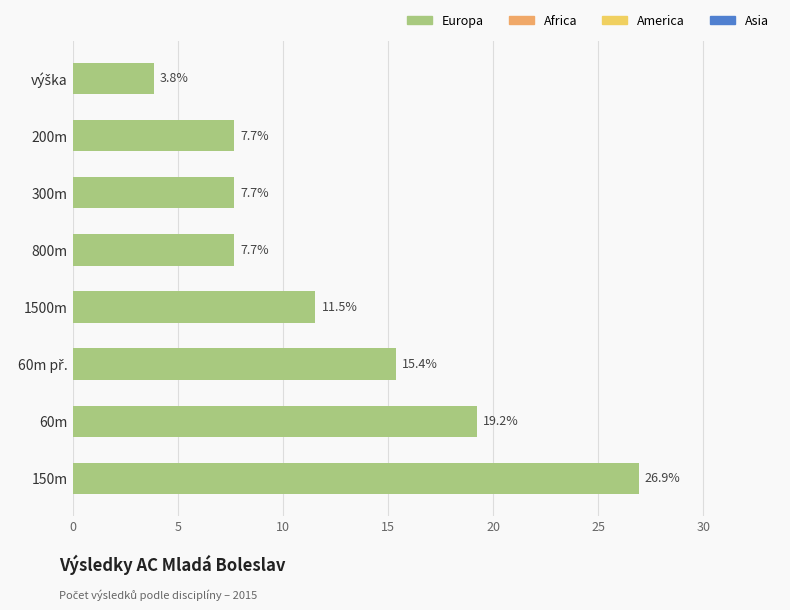

What value does the data have at 200m?

7.7